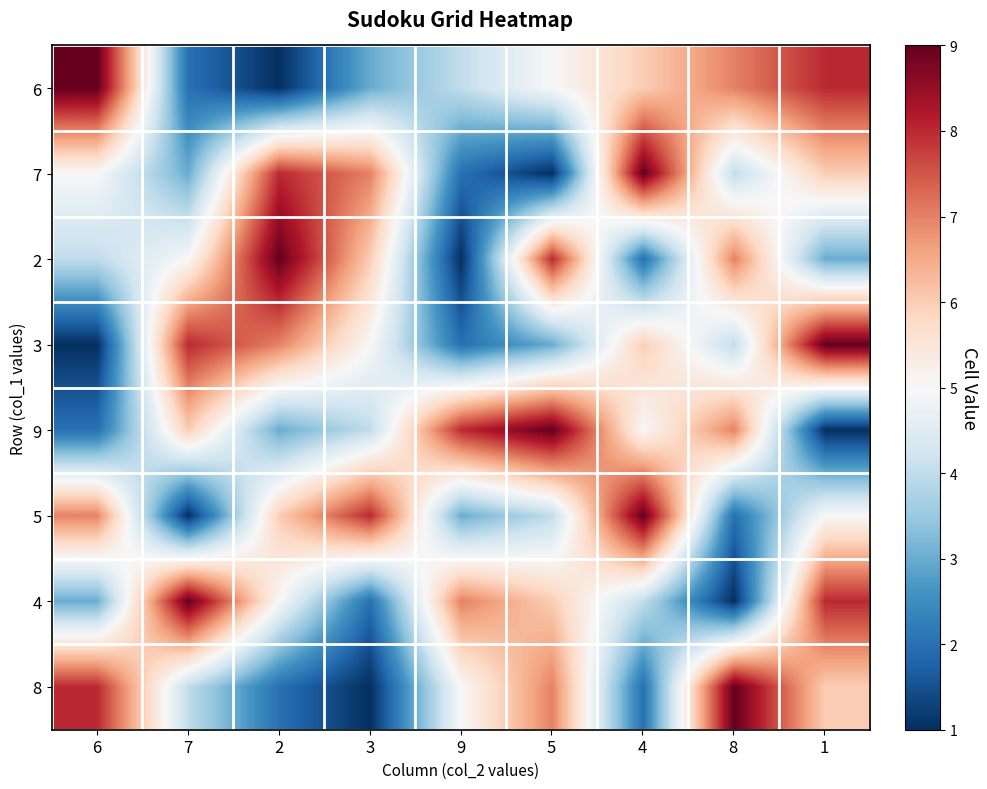

Count the number of categories in the chart.

9